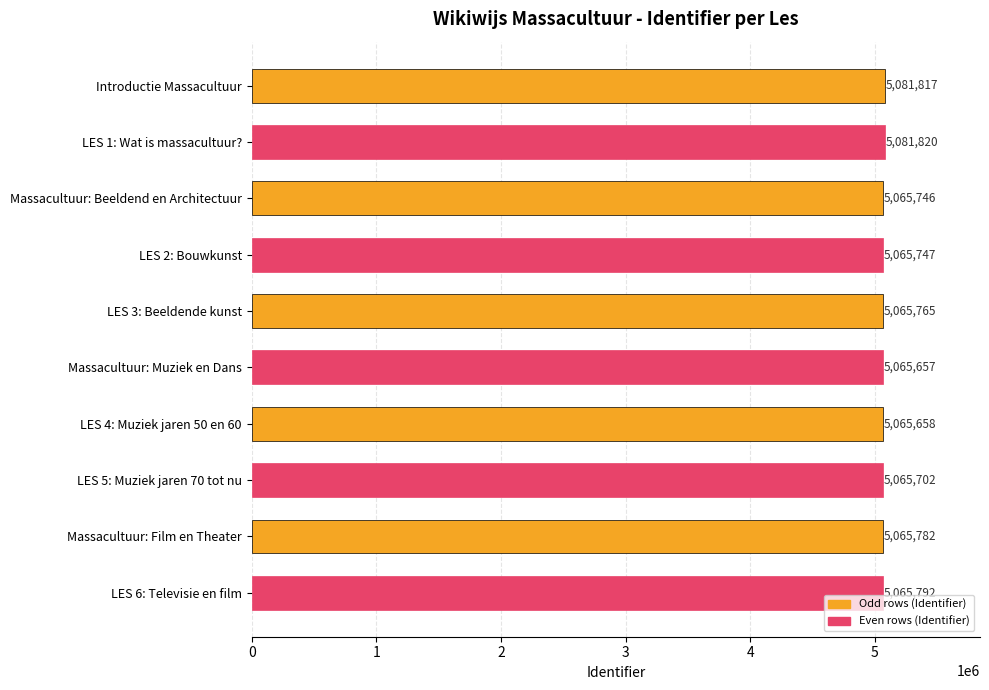

True or false: the data shows 5065747 at LES 2: Bouwkunst.

True